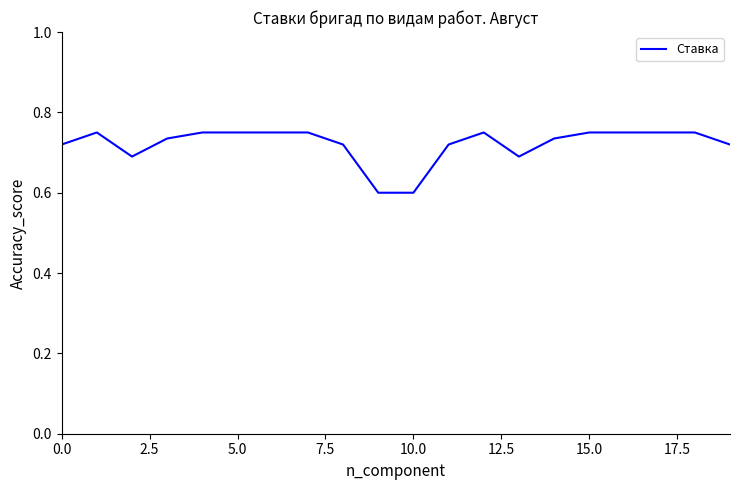

What is the minimum value shown in the chart?

0.6